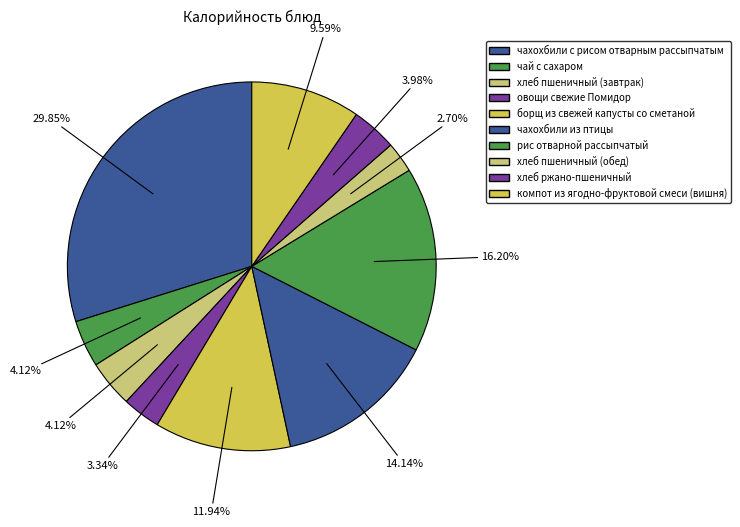

Rank the categories by value from lowest to highest.

хлеб пшеничный (обед), овощи свежие Помидор, хлеб ржано-пшеничный, чай с сахаром, хлеб пшеничный (завтрак), компот из ягодно-фруктовой смеси (вишня), борщ из свежей капусты со сметаной, чахохбили из птицы, рис отварной рассыпчатый, чахохбили с рисом отварным рассыпчатым